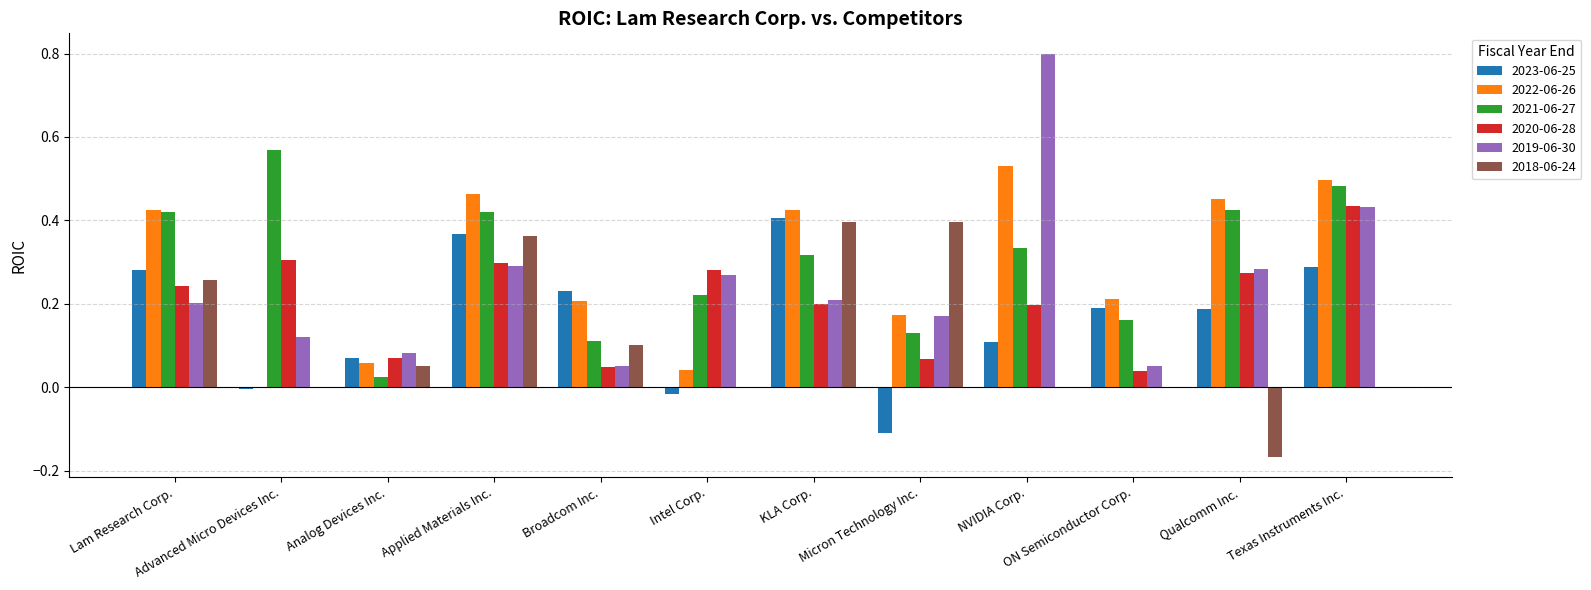

True or false: 2022-06-26 has a value of 0.5 at NVIDIA Corp..

True